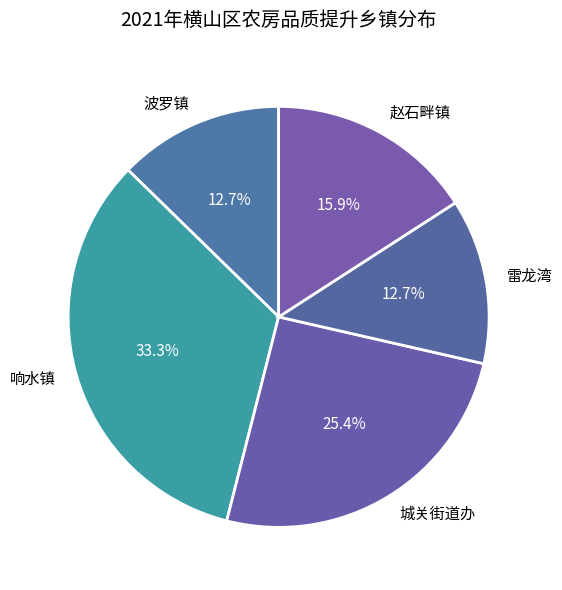

Which has a higher value, 波罗镇 or 城关街道办?

城关街道办